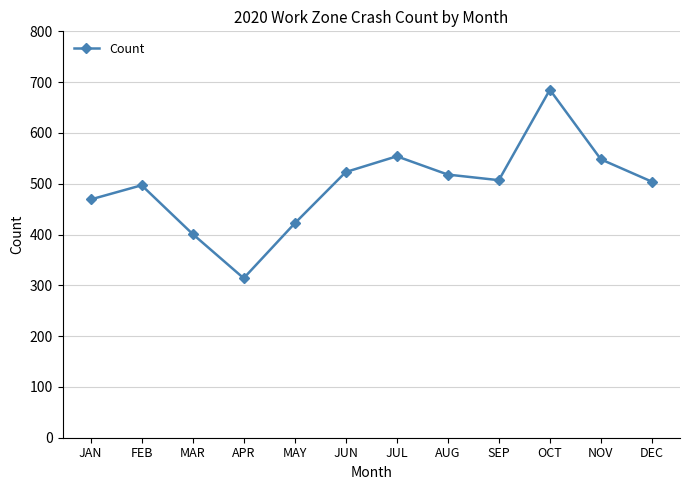

What is the value of the 10th point from the left?

685